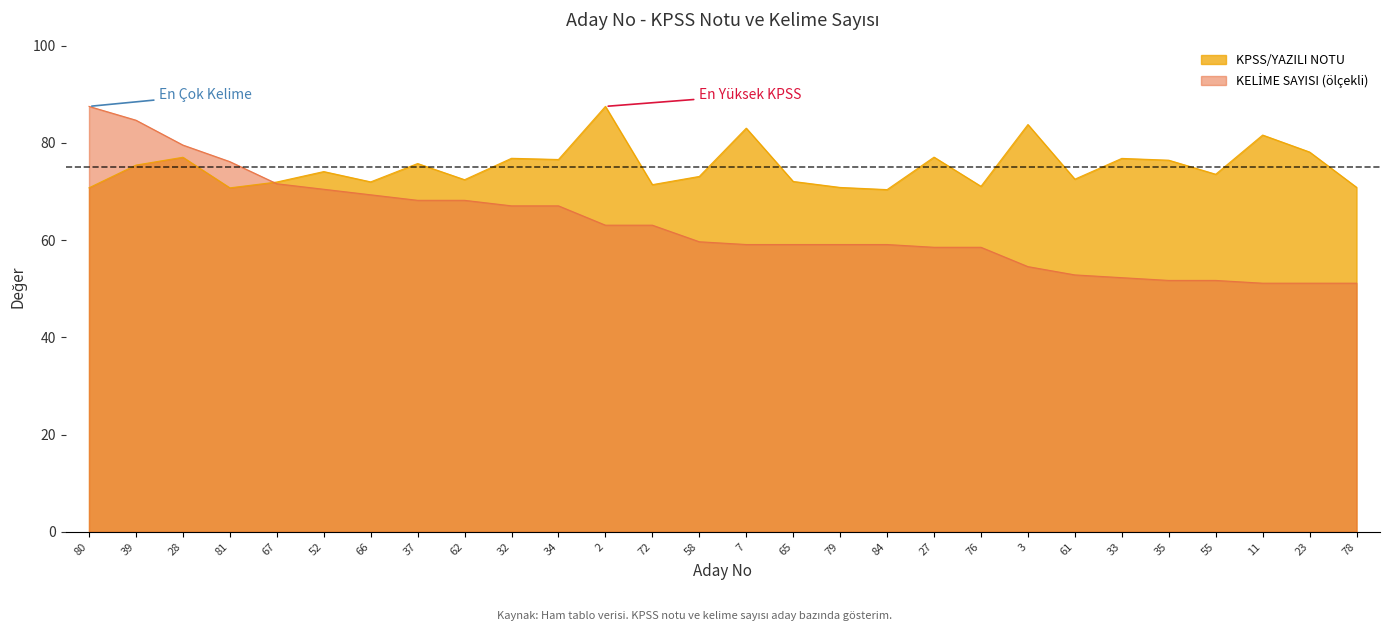

Which series has the widest spread of values?

KELİME SAYISI